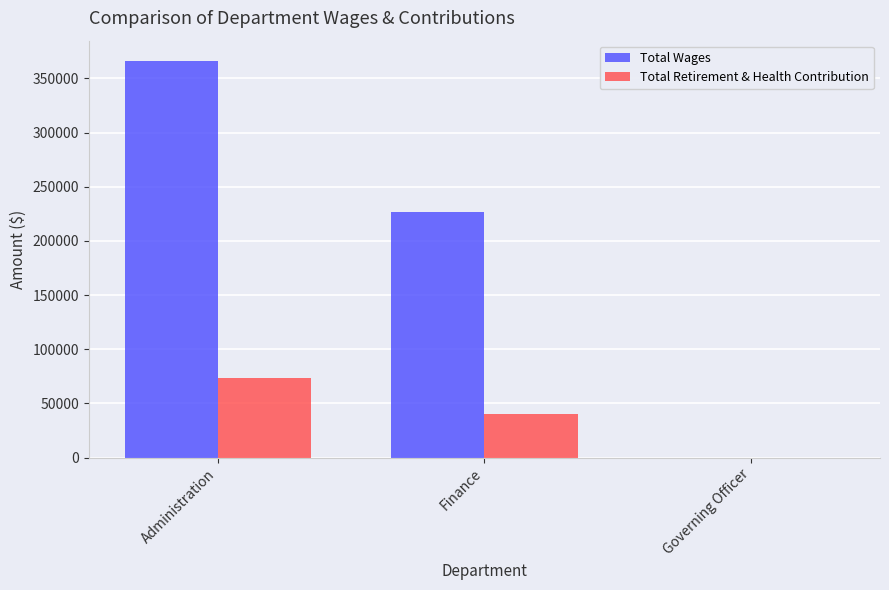

Reading right to left, what are all the values shown in this chart?

Total Wages: 0	226257	366444
Total Retirement & Health Contribution: 0	40287	73536